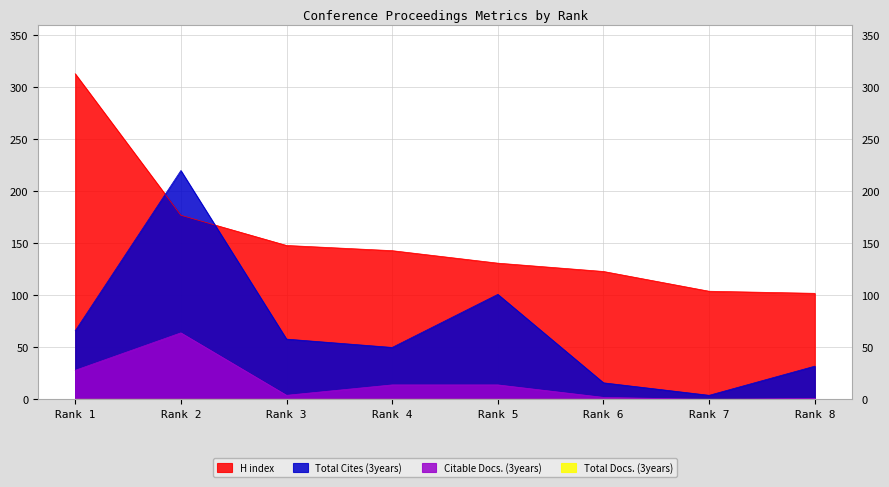

The value of Total Cites (3years) at Rank 4 is 50. True or false?

True